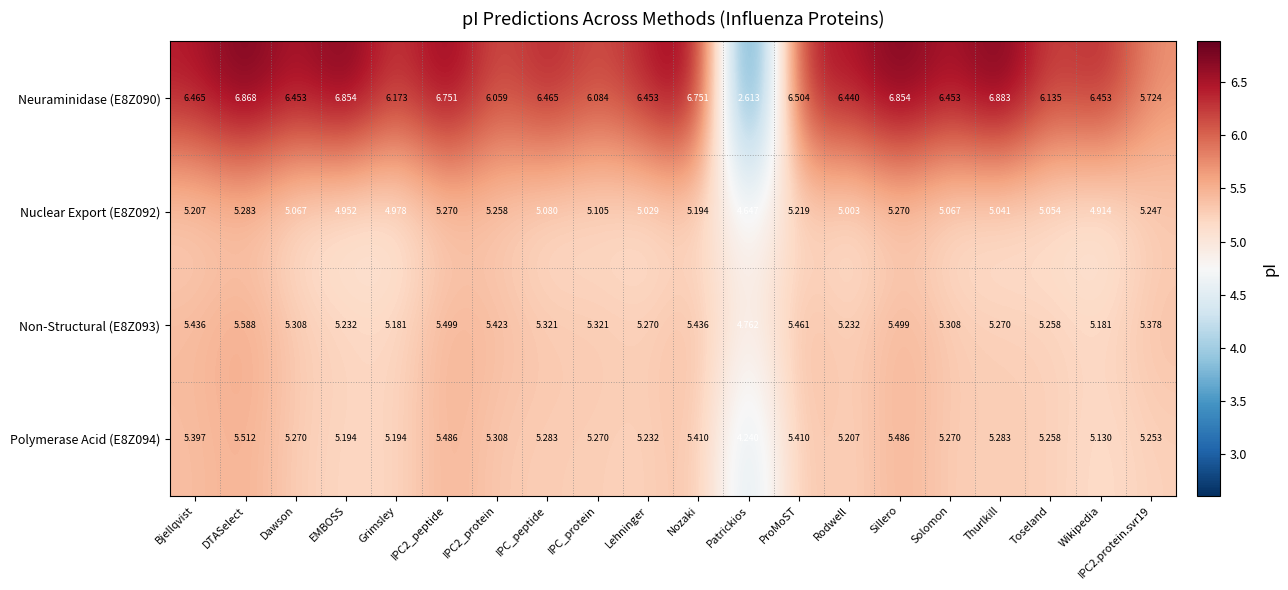

At which label does Neuraminidase (E8Z090) first exceed 6?

Bjellqvist